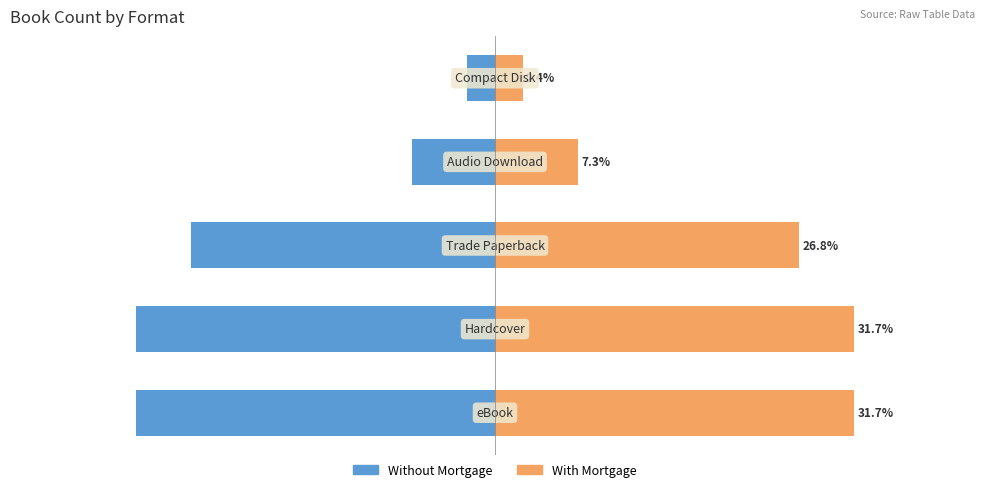

Reading right to left, extract all data points from this chart.

Without Mortgage: -2.4	-7.3	-26.8	-31.7	-31.7
With Mortgage: 2.4	7.3	26.8	31.7	31.7